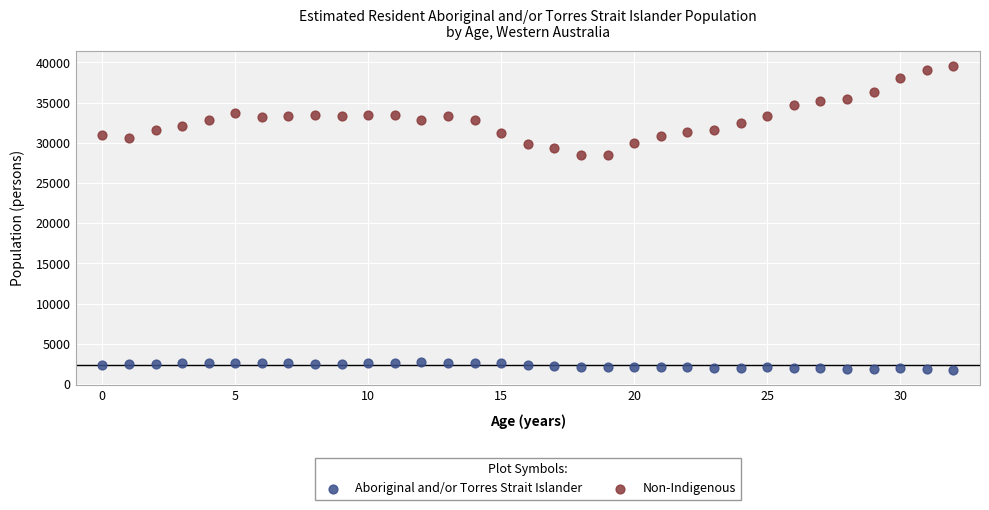

Which series contains the highest Y value?

Non-Indigenous